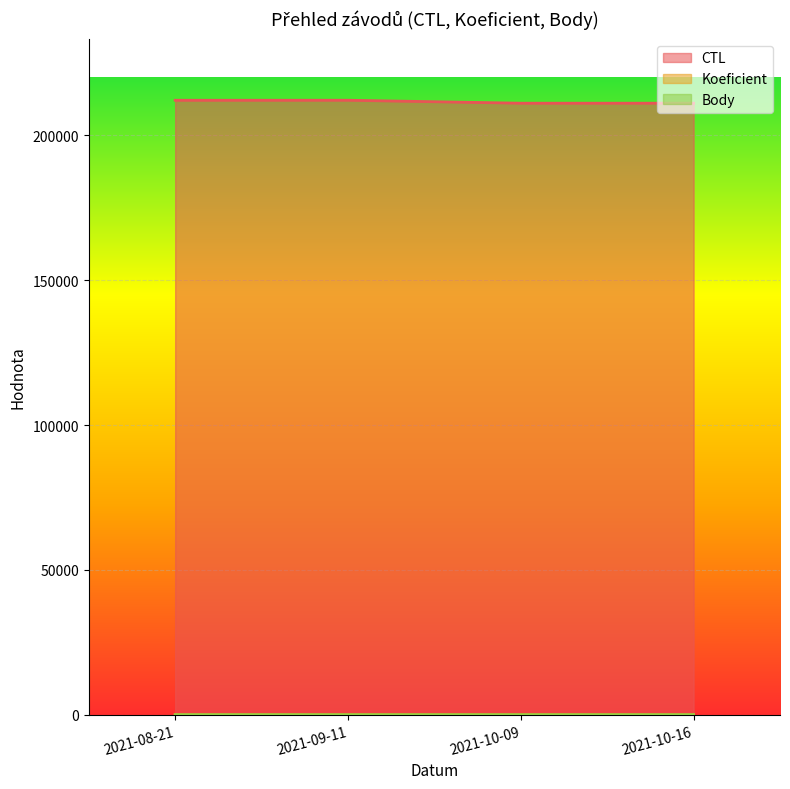

How many lines are shown in the chart?

3